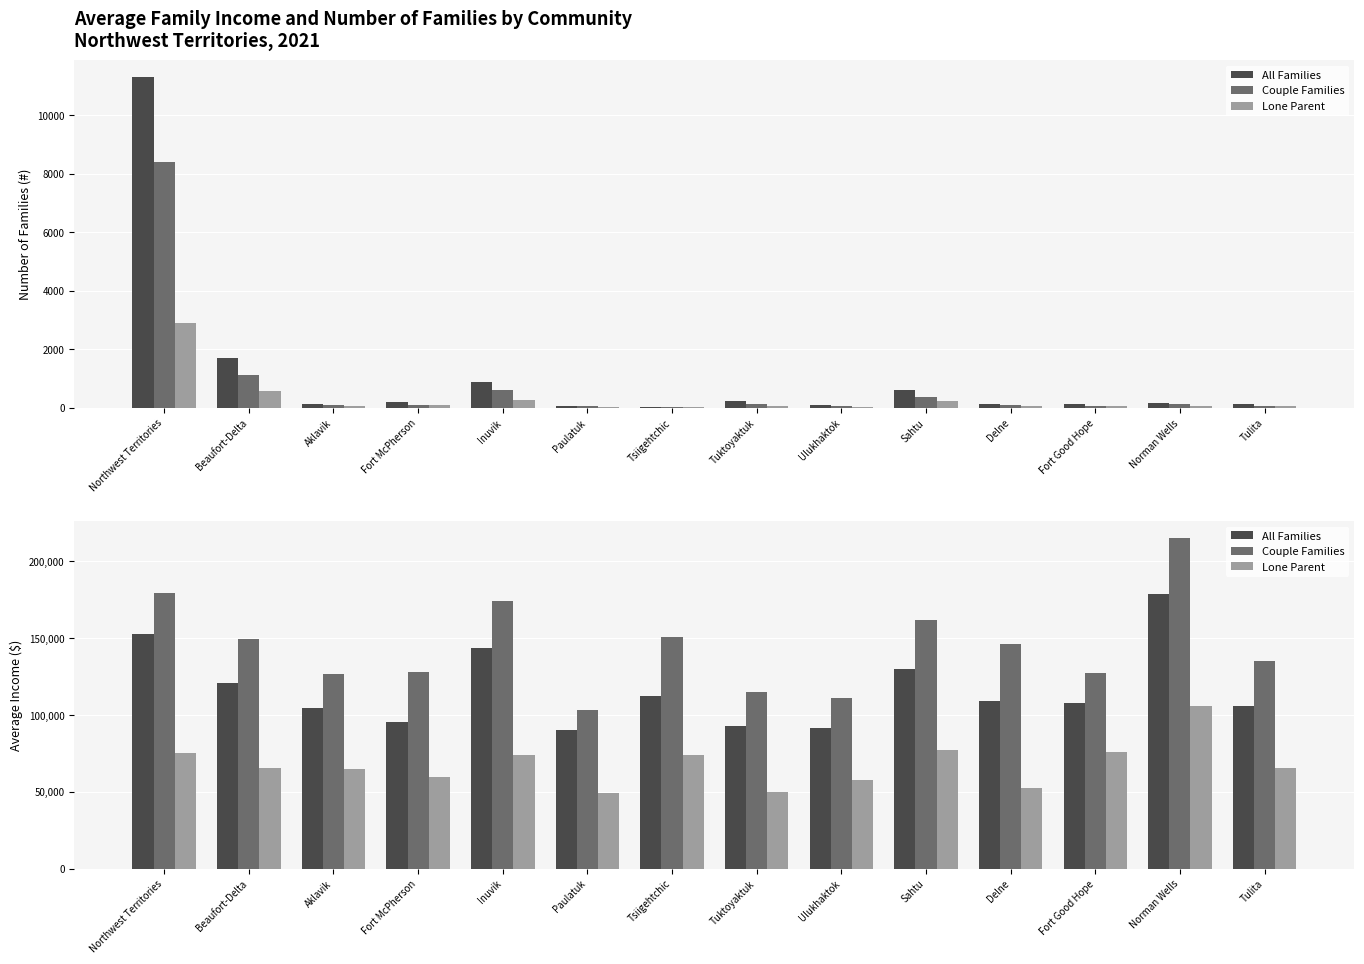

Between Beaufort-Delta and Aklavik, which is larger?

Beaufort-Delta